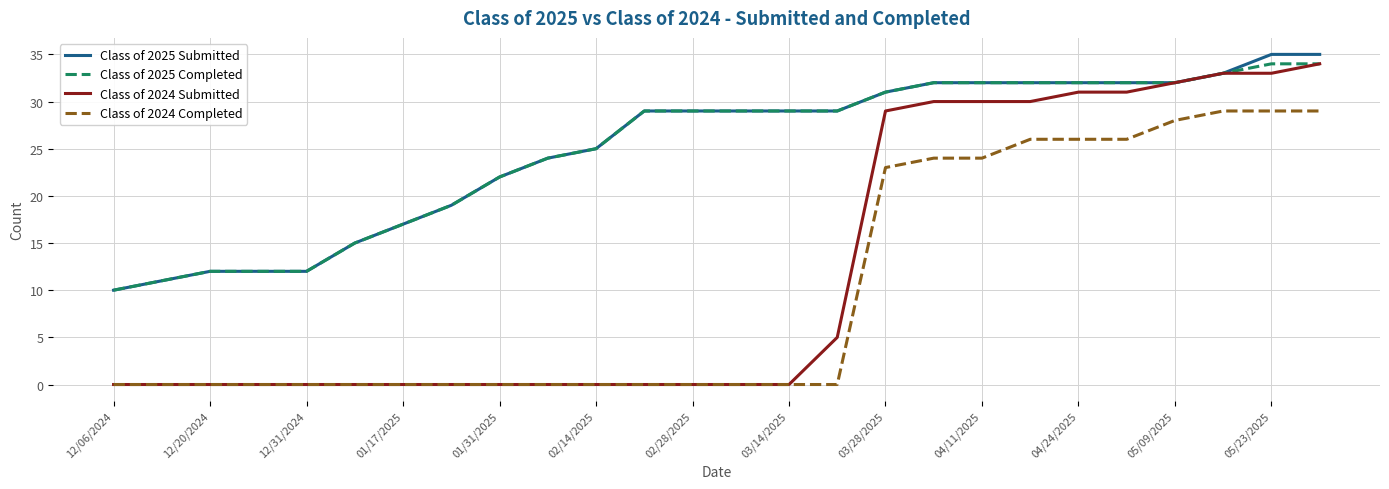

What is the minimum value for Class of 2025 Completed?

10